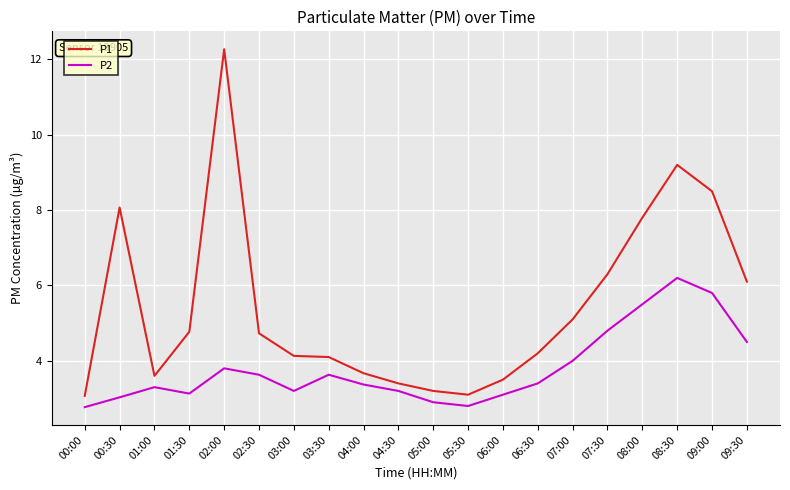

How many lines are shown in the chart?

2